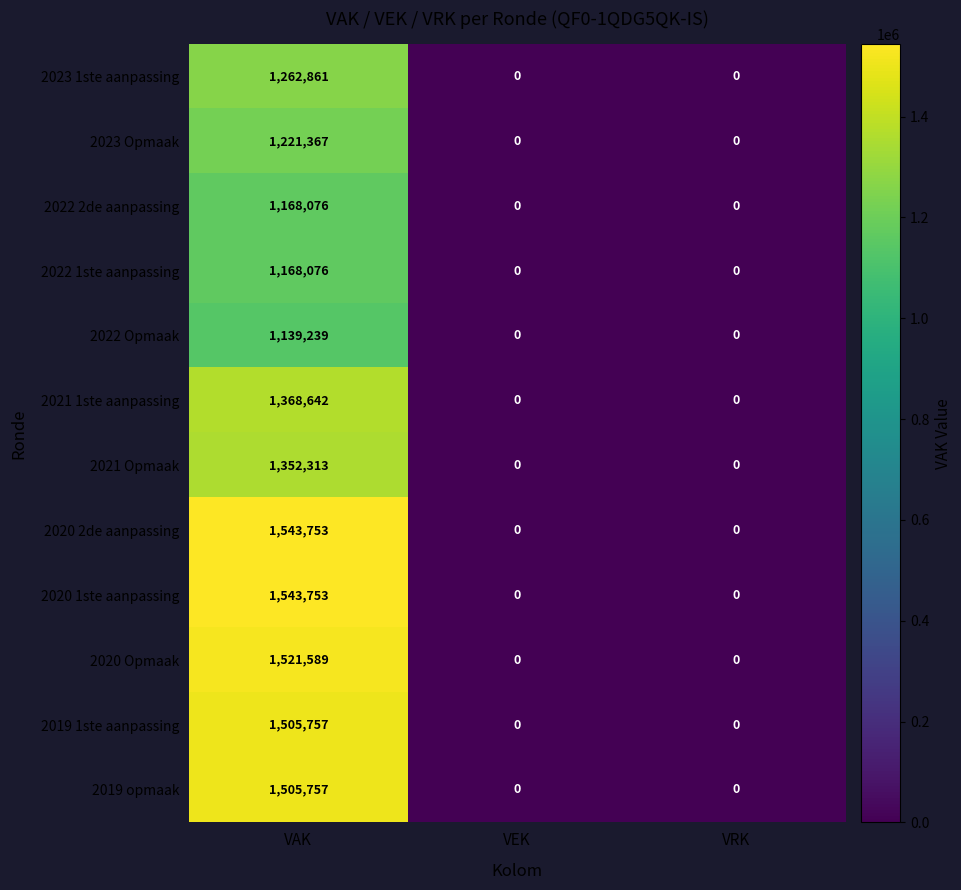

What is the difference between the maximum and minimum values in the 2019 1ste aanpassing series?

1505757